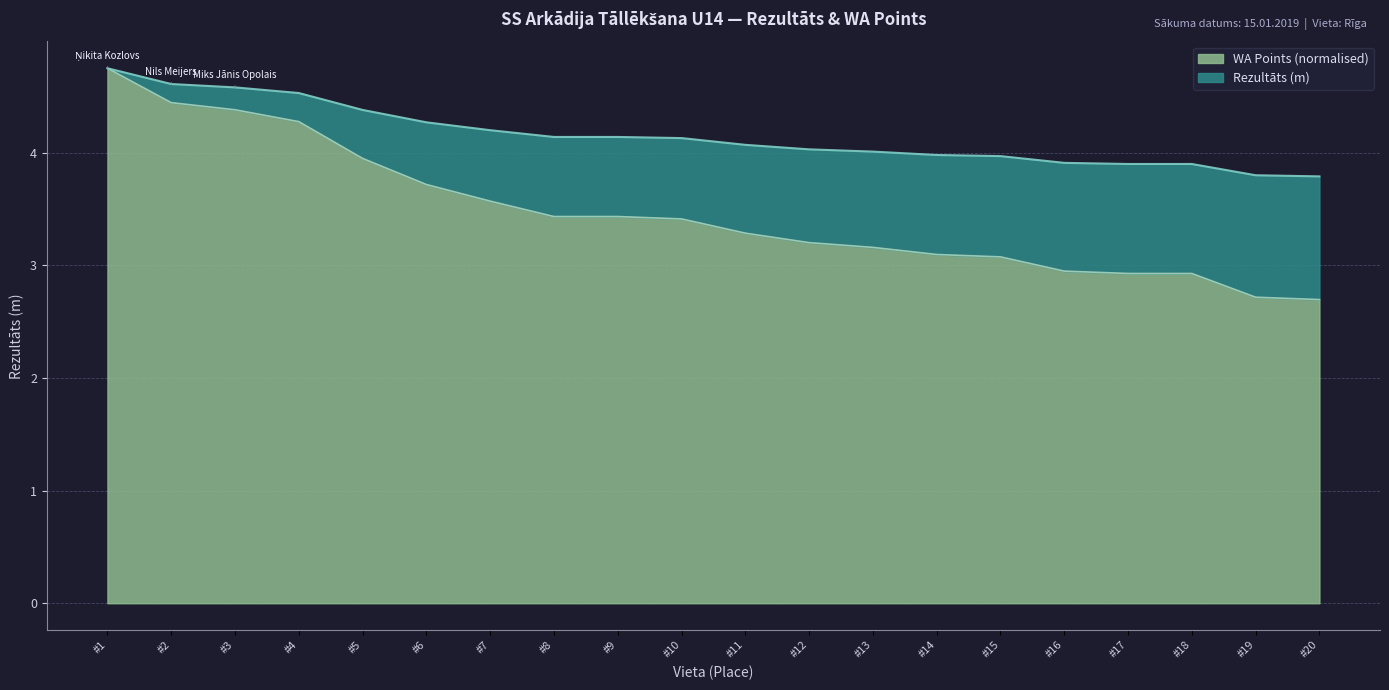

True or false: Rezultāts and WA intersect in this chart.

False